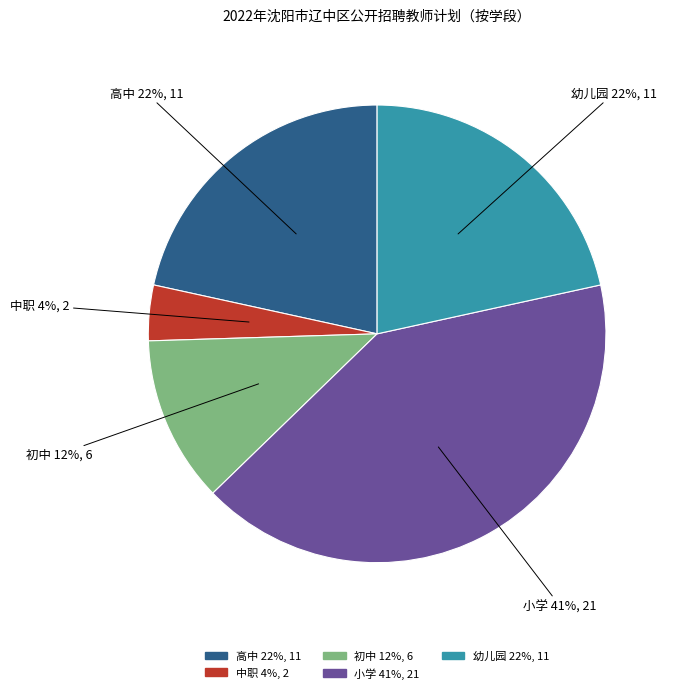

To the nearest percent, what is the difference between the 中职 and 高中 slice percentages?

18%